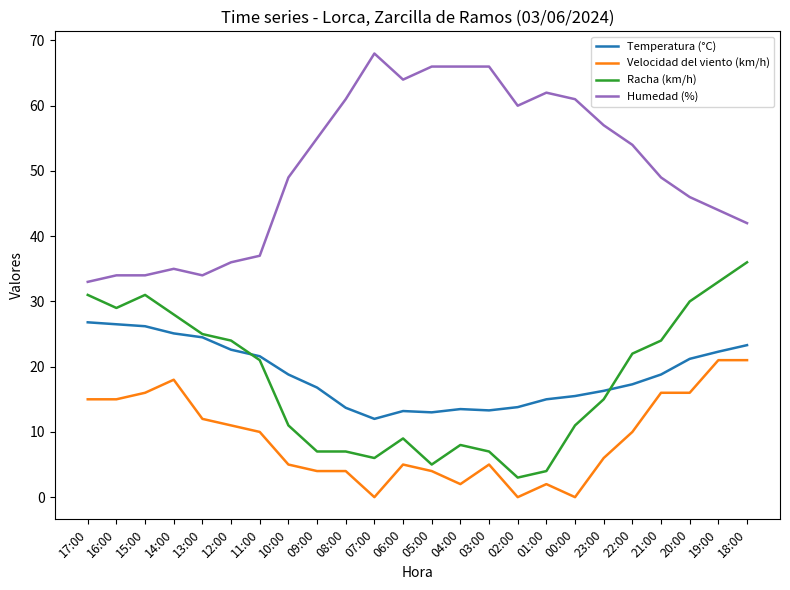

The Temperatura (°C) series shows 13.3 at 03:00. True or false?

True